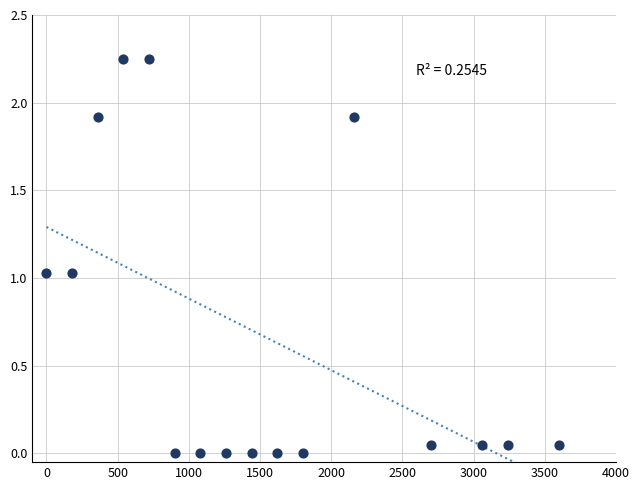

Count the number of points in this scatter plot.

16